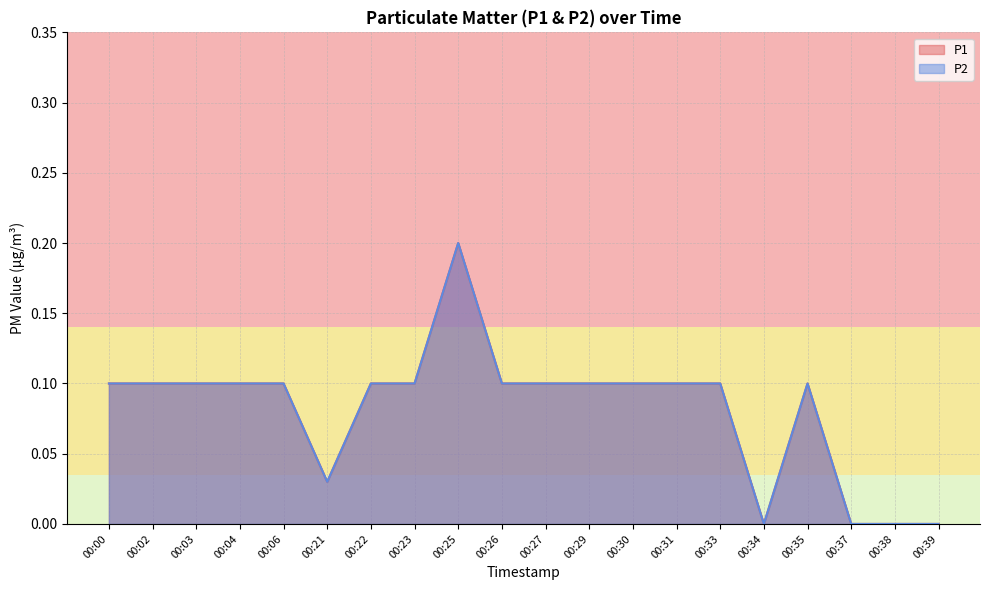

True or false: P1 and P2 cross at least once.

False